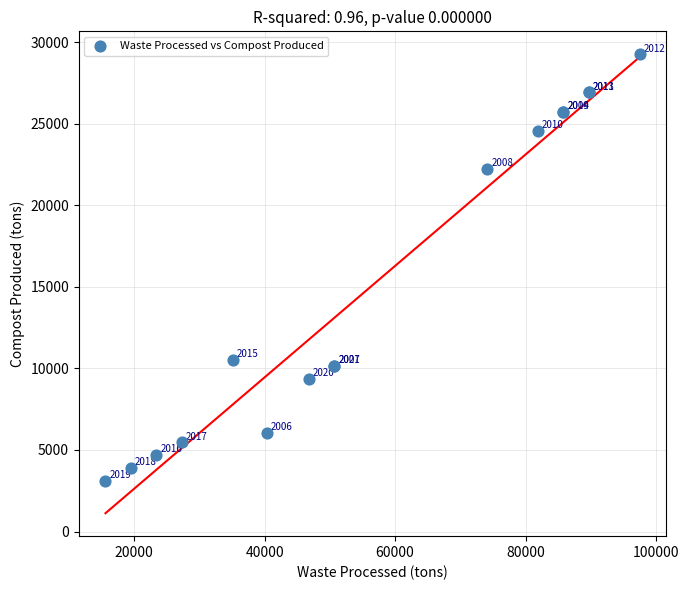

What Y value in the scatter plot is closest to 16185?

10530